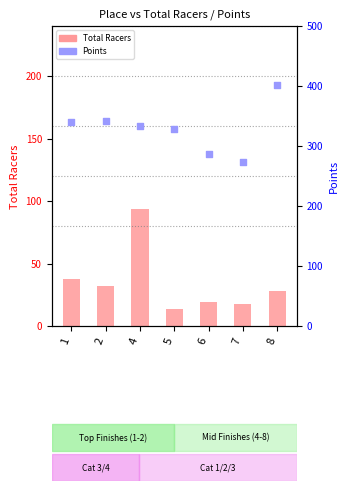

At which category is the sum across all series the highest?

8